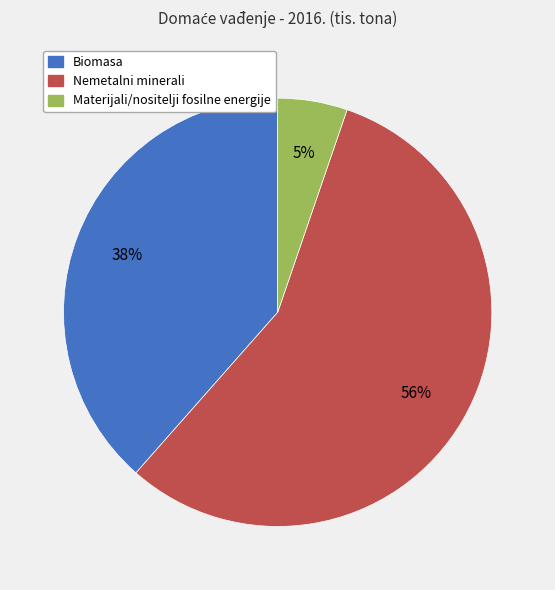

What percentage is the Materijali/nositelji fosilne energije slice, to the nearest percent?

5%